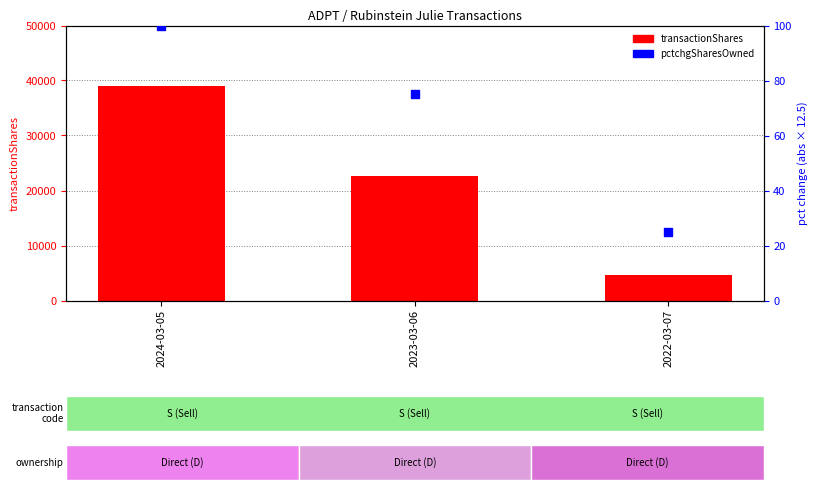

Which series contains the highest Y value?

transactionShares